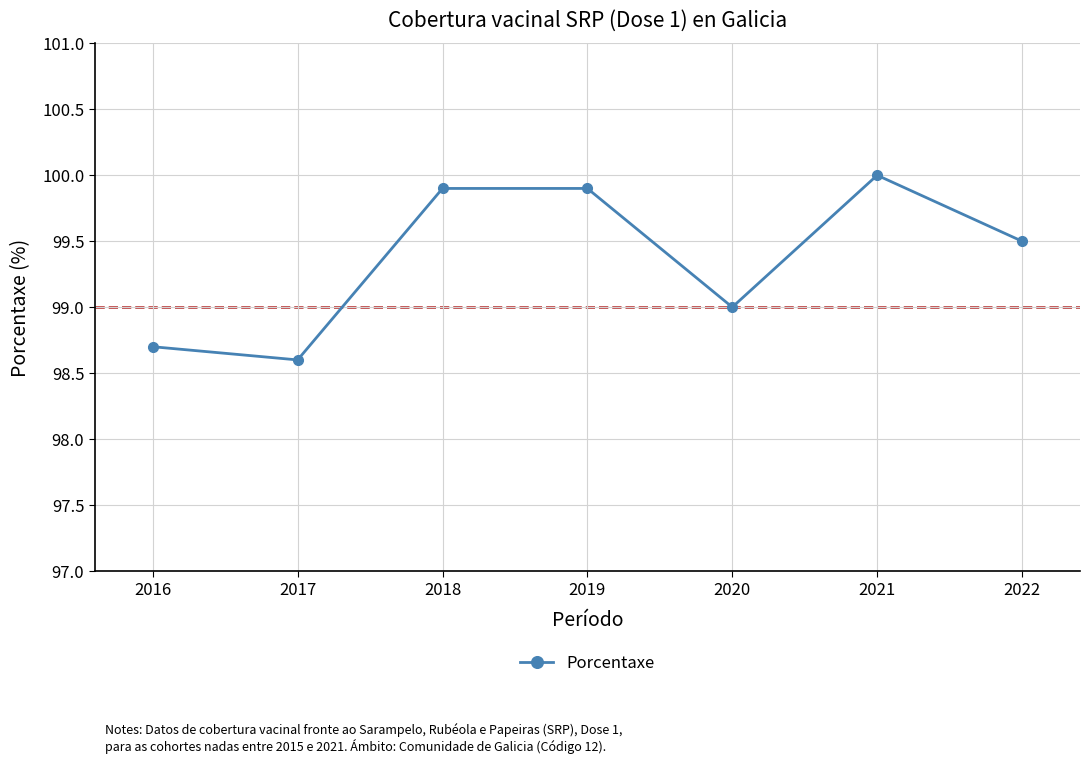

What is the average value?

99.4